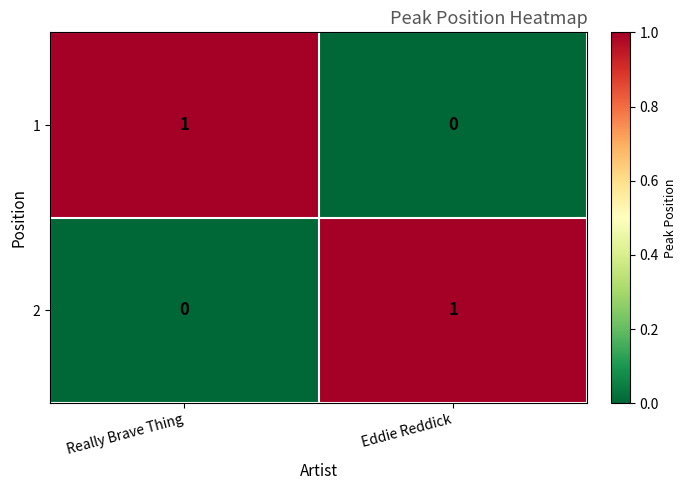

At which label does 2 reach its peak?

Eddie Reddick